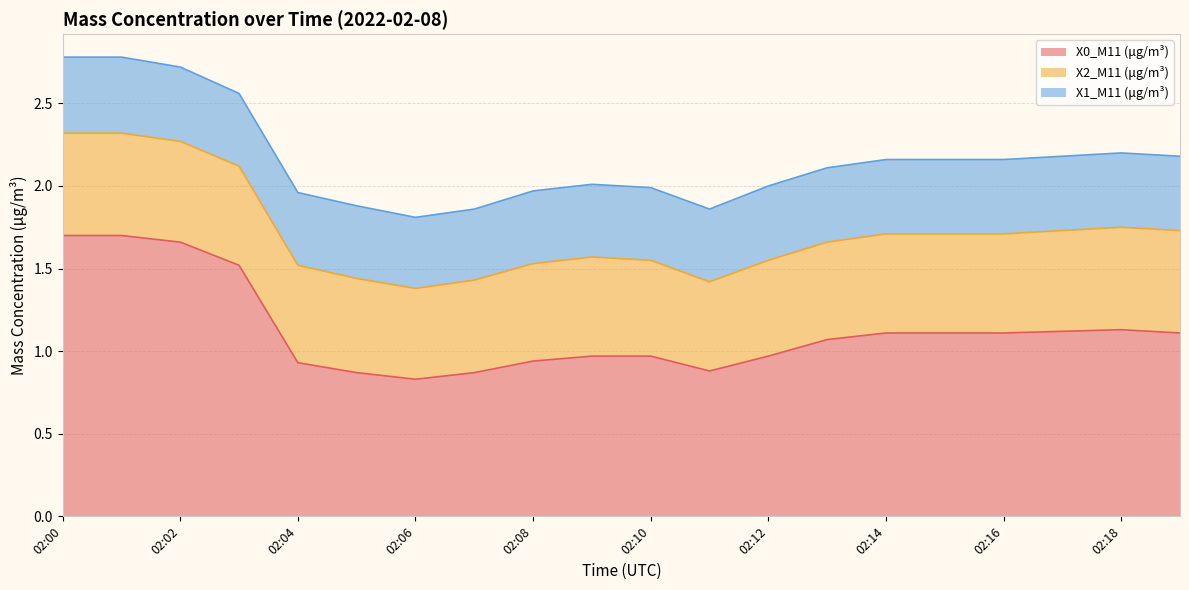

True or false: X0_M11 (μg/m³) and X2_M11 (μg/m³) intersect in this chart.

False